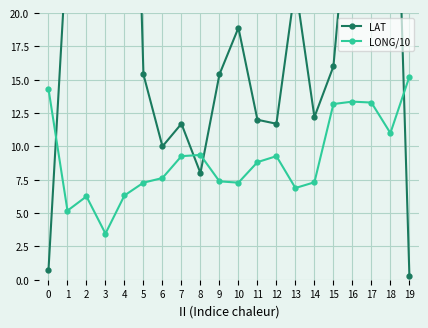

Reading left to right, what are all the values shown in this chart?

LAT: 0.7	25.8	64.6	74.6	64.8	15.4	10.0	11.7	8.0	15.4	18.9	12.0	11.7	22.1	12.2	16.0	31.8	24.6	48.0	0.3
LONG/10: 14.3	5.2	6.2	3.5	6.3	7.3	7.6	9.3	9.4	7.4	7.3	8.8	9.3	6.9	7.3	13.2	13.4	13.3	11.0	15.2